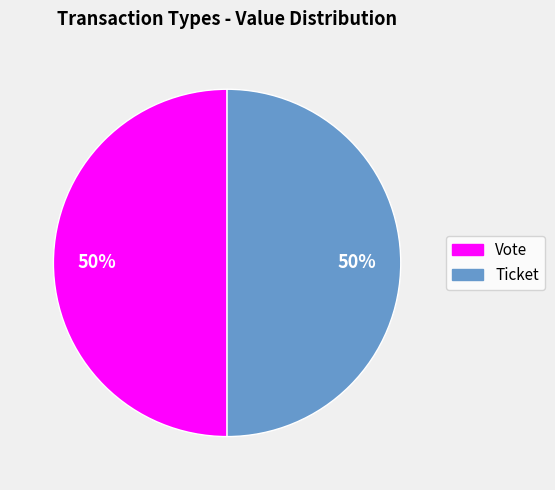

Is it true that Ticket is 62% of the pie?

False